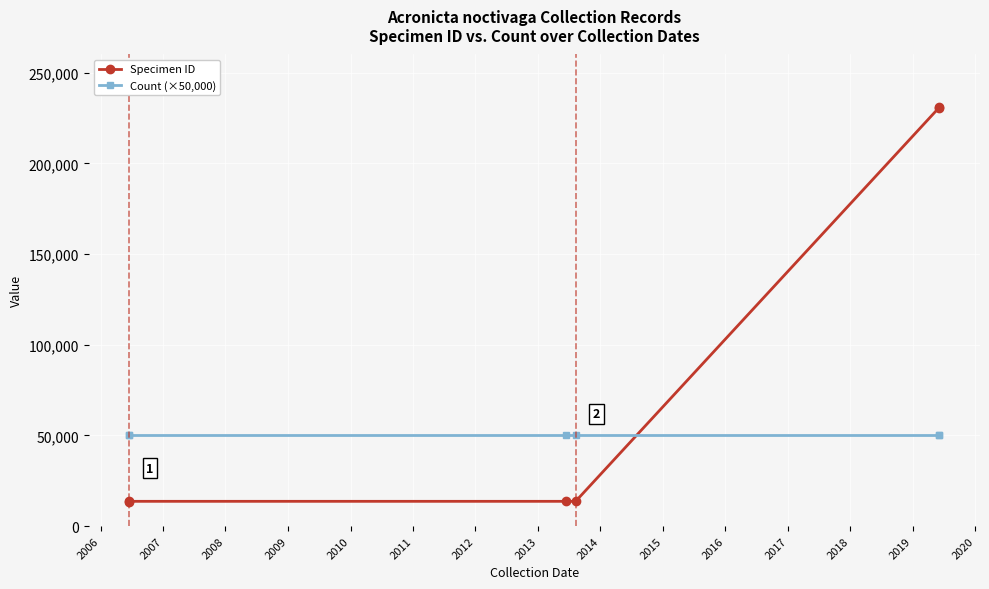

What is the value of the Count (×50,000) point at the 4th from the left?

50000